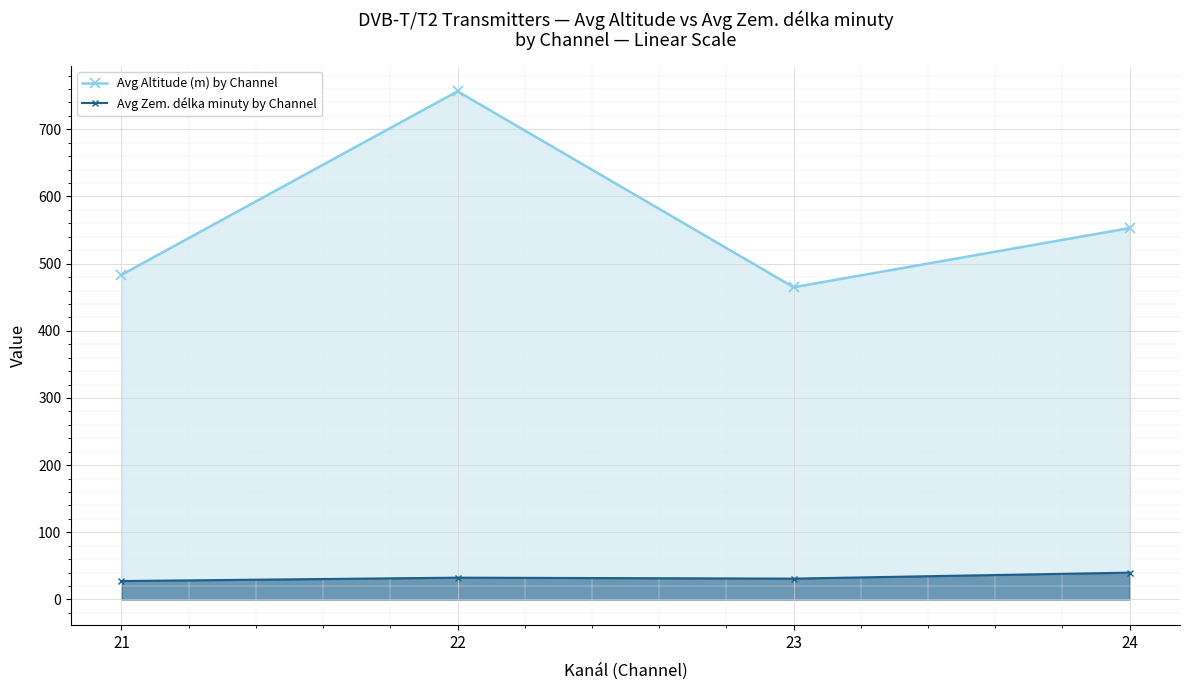

What are all the series names shown in the legend?

Avg Altitude (m) by Channel, Avg Zem. délka minuty by Channel